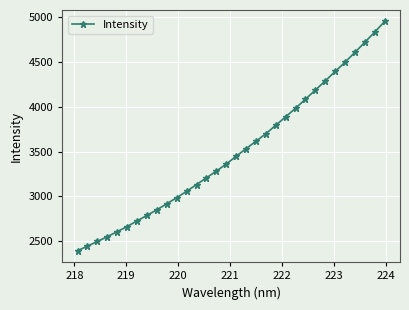

What is the value of the 2nd point from the left?

2446.1